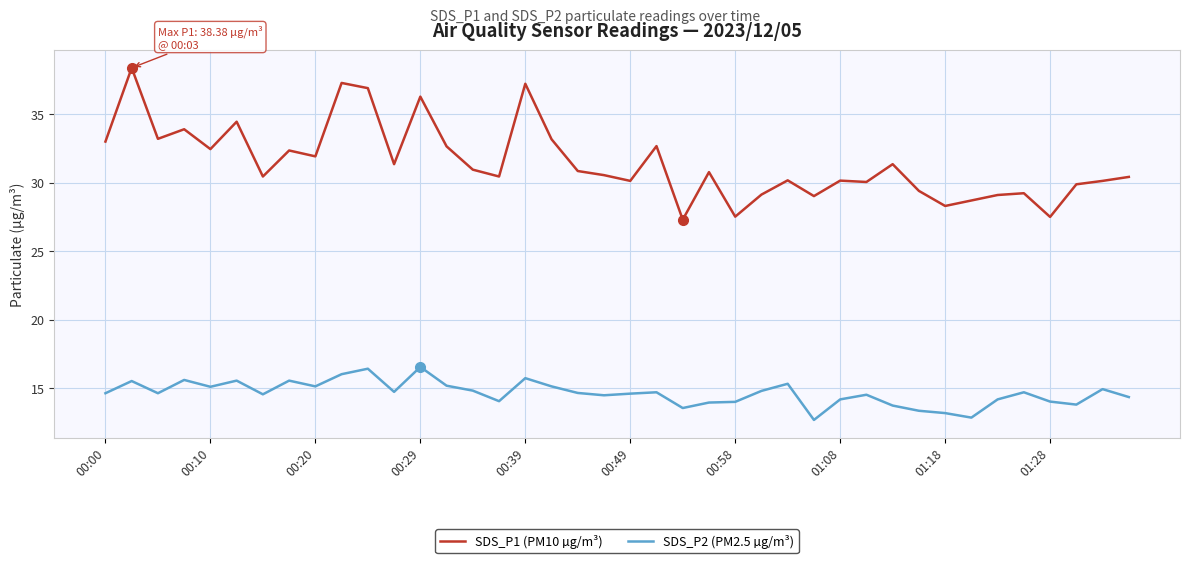

List the series in order of their peak value, lowest first.

SDS_P2 (PM2.5 µg/m³), SDS_P1 (PM10 µg/m³)